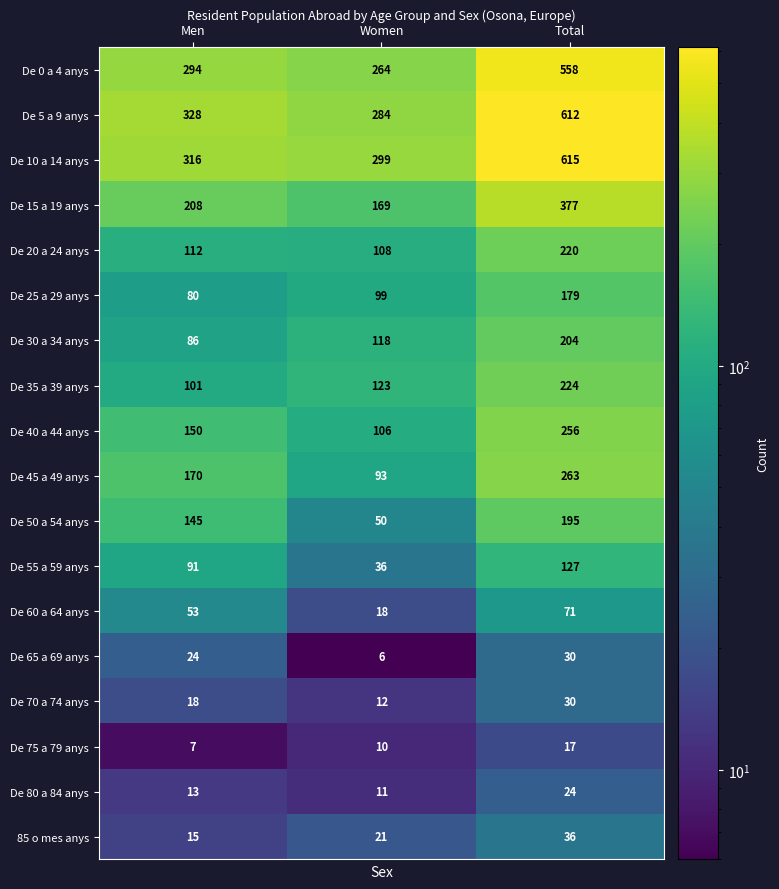

At Men, list the series in order from largest to smallest.

De 5 a 9 anys, De 10 a 14 anys, De 0 a 4 anys, De 15 a 19 anys, De 45 a 49 anys, De 40 a 44 anys, De 50 a 54 anys, De 20 a 24 anys, De 35 a 39 anys, De 55 a 59 anys, De 30 a 34 anys, De 25 a 29 anys, De 60 a 64 anys, De 65 a 69 anys, De 70 a 74 anys, 85 o mes anys, De 80 a 84 anys, De 75 a 79 anys